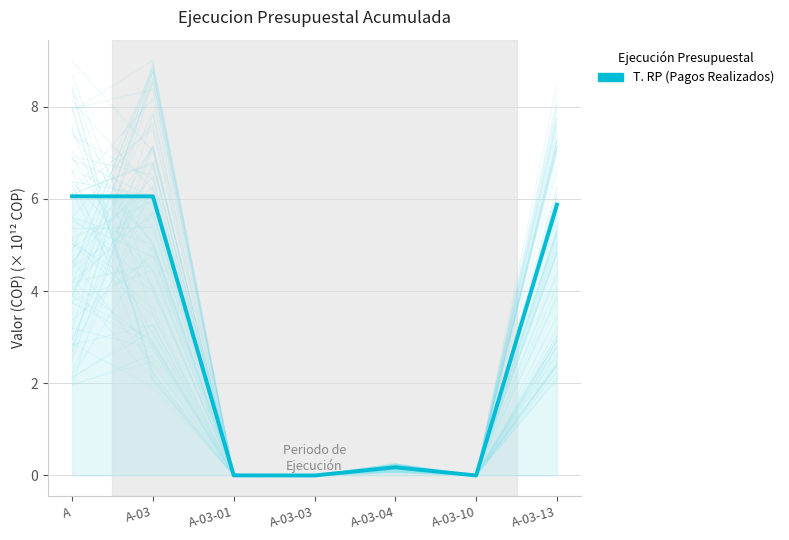

Count the number of categories in the chart.

7